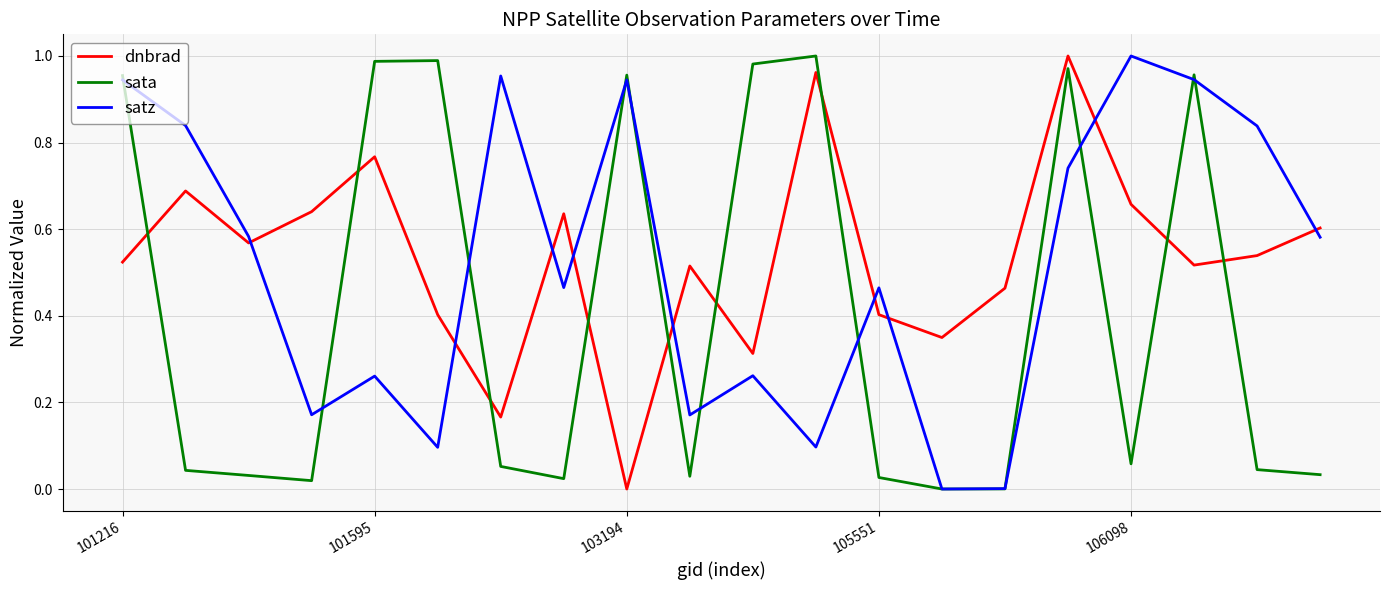

After their last crossing, which series has the higher values: sata or dnbrad?

dnbrad